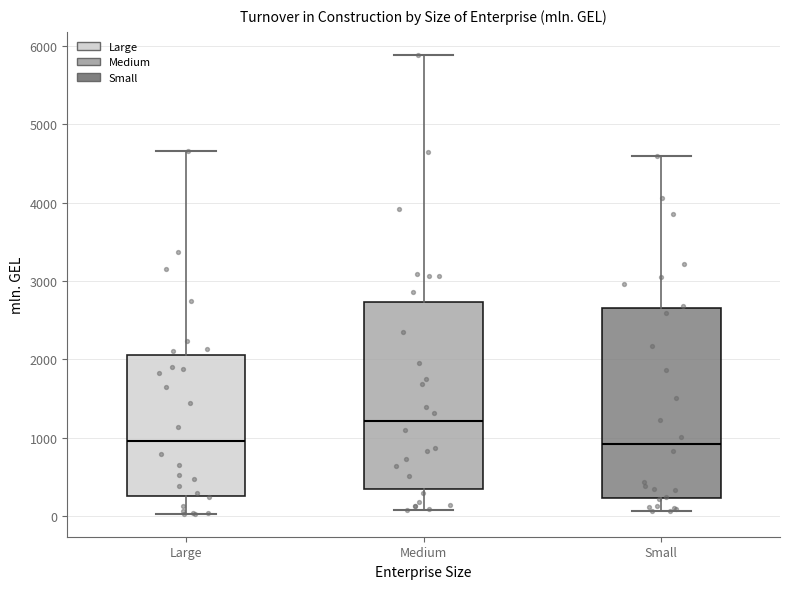

Reading left to right, read every box against the y-axis: the position of its median line, the range the box covers, and the ends of its whiskers. The values are not printed on the chart, so give them approximately, as read against the axis.

Large: median 1000, box 300 to 2100, whiskers 0 to 4700
Medium: median 1200, box 300 to 2700, whiskers 100 to 5900
Small: median 900, box 200 to 2700, whiskers 100 to 4600